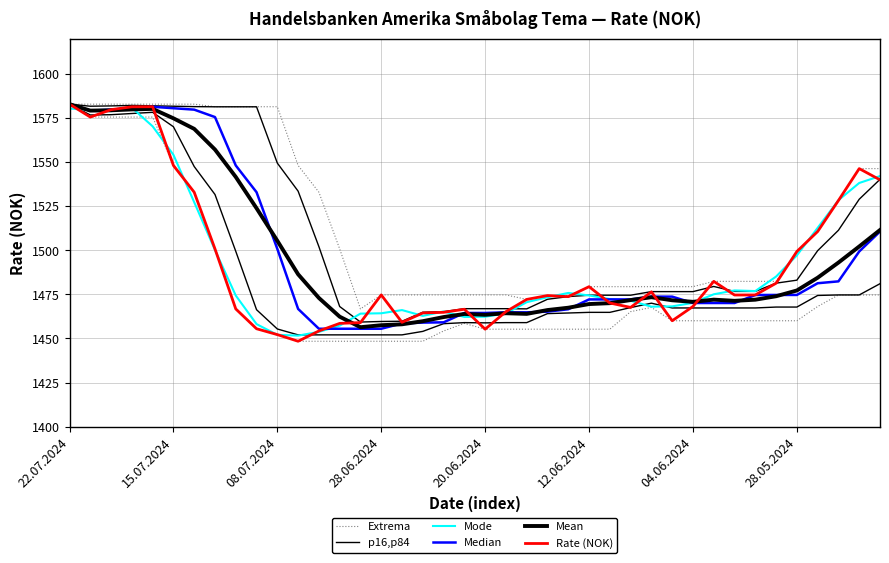

What is the sum of all Median values?

59848.9